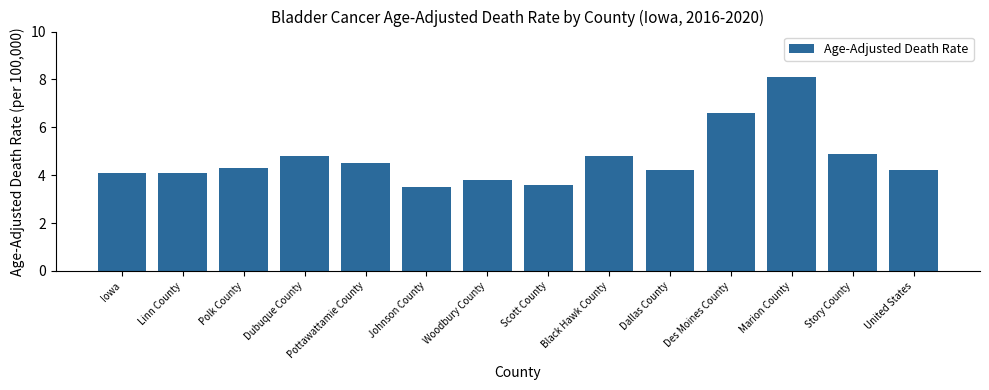

What is the sum of all values?

65.5